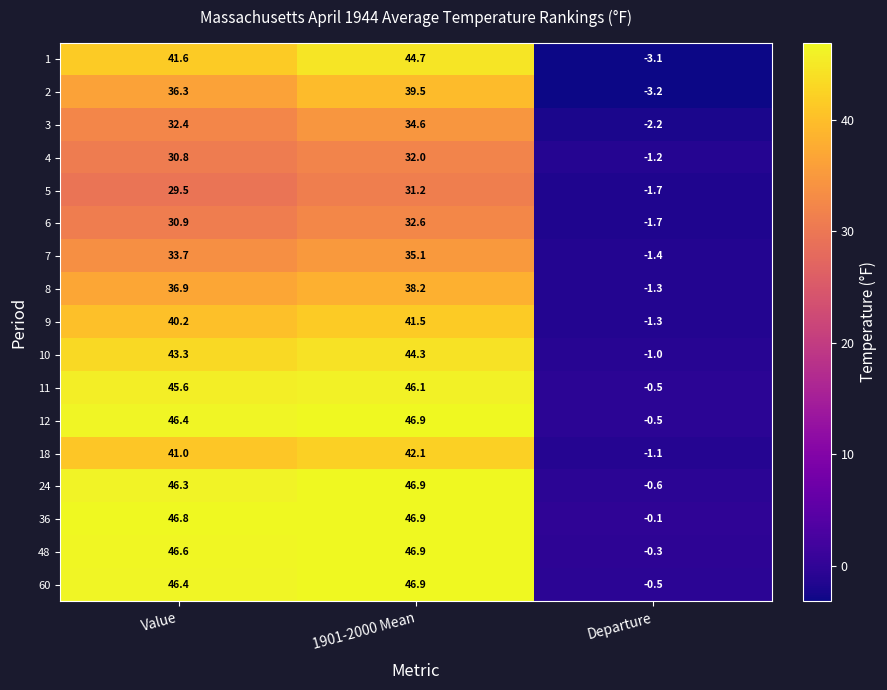

What is the highest value of the 36 series?

46.9